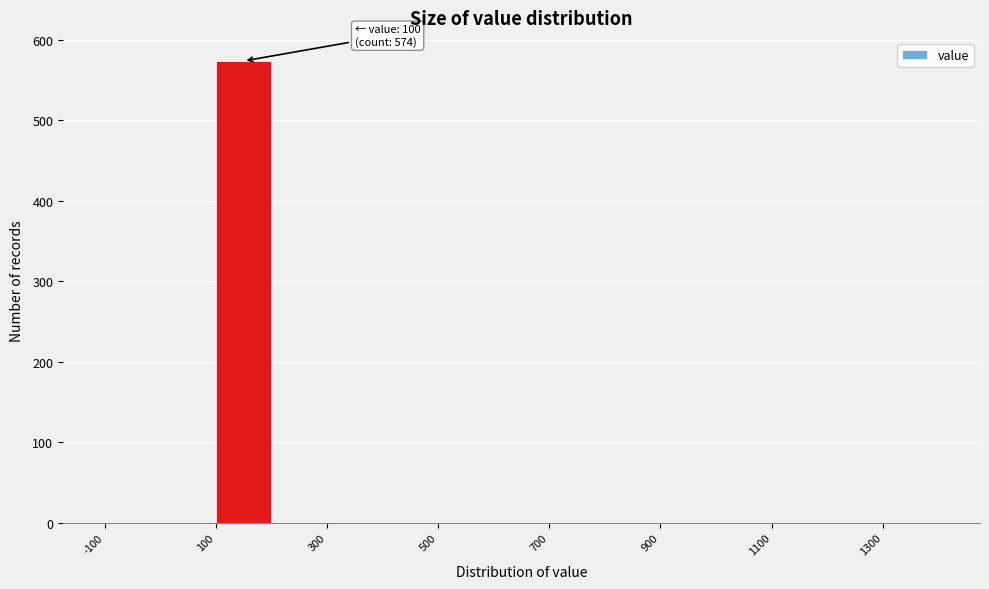

Which range on the x-axis has the tallest bar?

100 to 200